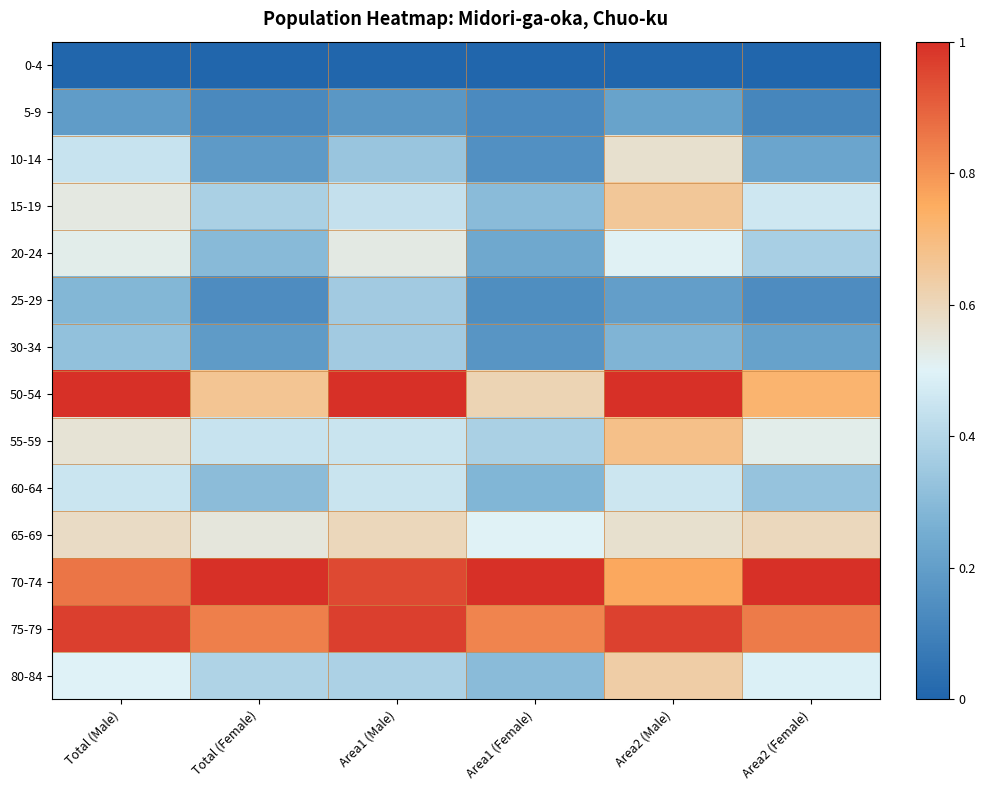

Reading left to right, list all the values displayed in this chart.

0-4: Total (Male)=0.0	Total (Female)=0.0	Area1 (Male)=0.0	Area1 (Female)=0.0	Area2 (Male)=0.0	Area2 (Female)=0.0
5-9: Total (Male)=0.2	Total (Female)=0.1	Area1 (Male)=0.2	Area1 (Female)=0.1	Area2 (Male)=0.2	Area2 (Female)=0.1
10-14: Total (Male)=0.4	Total (Female)=0.2	Area1 (Male)=0.3	Area1 (Female)=0.2	Area2 (Male)=0.6	Area2 (Female)=0.2
15-19: Total (Male)=0.5	Total (Female)=0.4	Area1 (Male)=0.4	Area1 (Female)=0.3	Area2 (Male)=0.7	Area2 (Female)=0.5
20-24: Total (Male)=0.5	Total (Female)=0.3	Area1 (Male)=0.5	Area1 (Female)=0.2	Area2 (Male)=0.5	Area2 (Female)=0.4
25-29: Total (Male)=0.3	Total (Female)=0.1	Area1 (Male)=0.4	Area1 (Female)=0.1	Area2 (Male)=0.2	Area2 (Female)=0.1
30-34: Total (Male)=0.3	Total (Female)=0.2	Area1 (Male)=0.4	Area1 (Female)=0.2	Area2 (Male)=0.3	Area2 (Female)=0.2
50-54: Total (Male)=1.0	Total (Female)=0.7	Area1 (Male)=1.0	Area1 (Female)=0.6	Area2 (Male)=1.0	Area2 (Female)=0.7
55-59: Total (Male)=0.6	Total (Female)=0.4	Area1 (Male)=0.4	Area1 (Female)=0.4	Area2 (Male)=0.7	Area2 (Female)=0.5
60-64: Total (Male)=0.5	Total (Female)=0.3	Area1 (Male)=0.4	Area1 (Female)=0.3	Area2 (Male)=0.5	Area2 (Female)=0.3
65-69: Total (Male)=0.6	Total (Female)=0.5	Area1 (Male)=0.6	Area1 (Female)=0.5	Area2 (Male)=0.6	Area2 (Female)=0.6
70-74: Total (Male)=0.9	Total (Female)=1.0	Area1 (Male)=0.9	Area1 (Female)=1.0	Area2 (Male)=0.8	Area2 (Female)=1.0
75-79: Total (Male)=1.0	Total (Female)=0.8	Area1 (Male)=1.0	Area1 (Female)=0.8	Area2 (Male)=1.0	Area2 (Female)=0.9
80-84: Total (Male)=0.5	Total (Female)=0.4	Area1 (Male)=0.4	Area1 (Female)=0.3	Area2 (Male)=0.6	Area2 (Female)=0.5